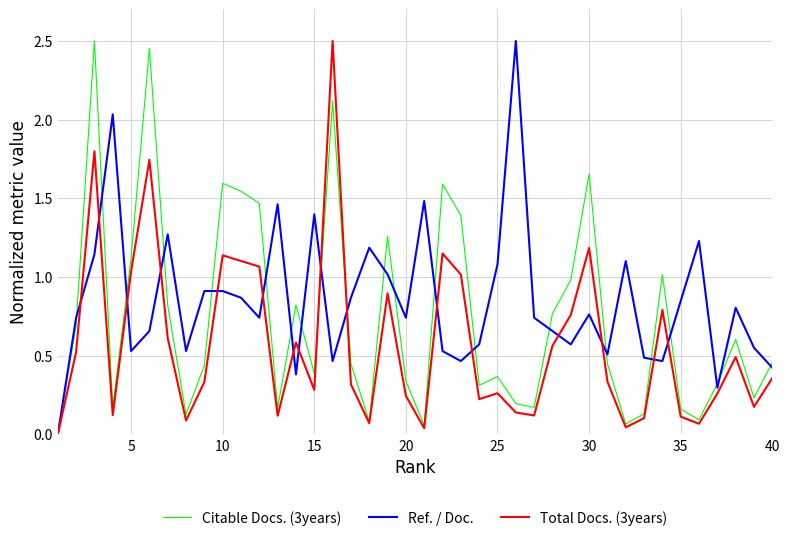

After their last crossing, which series has the higher values: Citable Docs. (3years) or Ref. / Doc.?

Citable Docs. (3years)